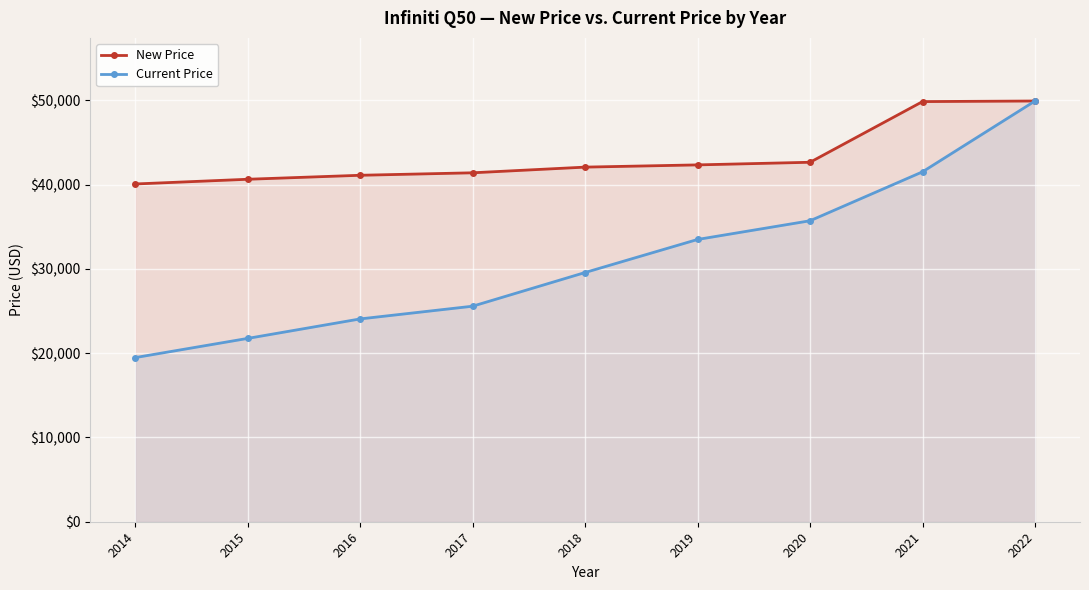

The New Price series shows 42338 at 2019. True or false?

True